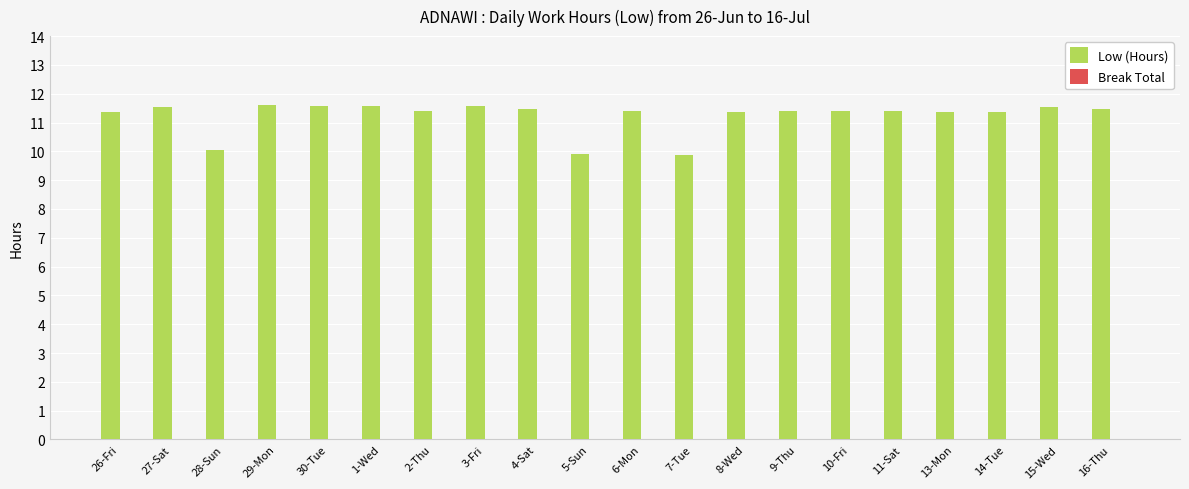

Where does the data first go above 11?

26-Fri